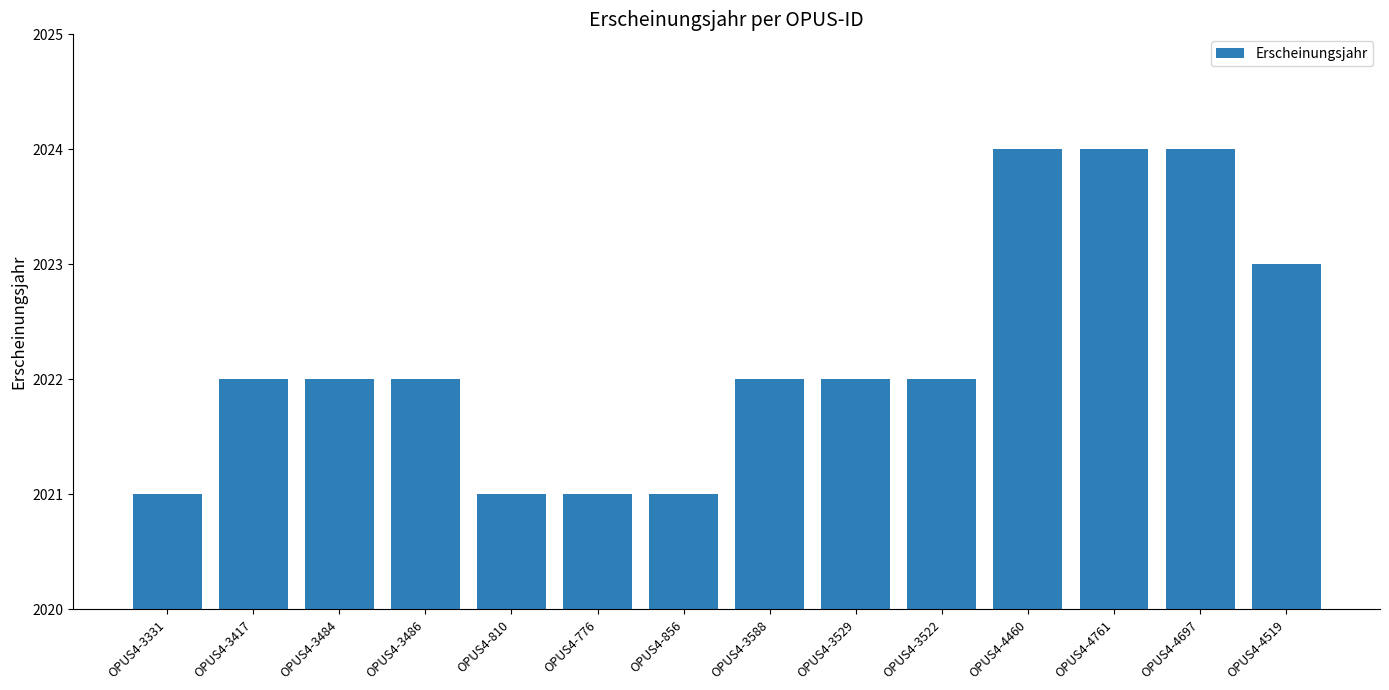

What is the minimum value shown in the chart?

2021